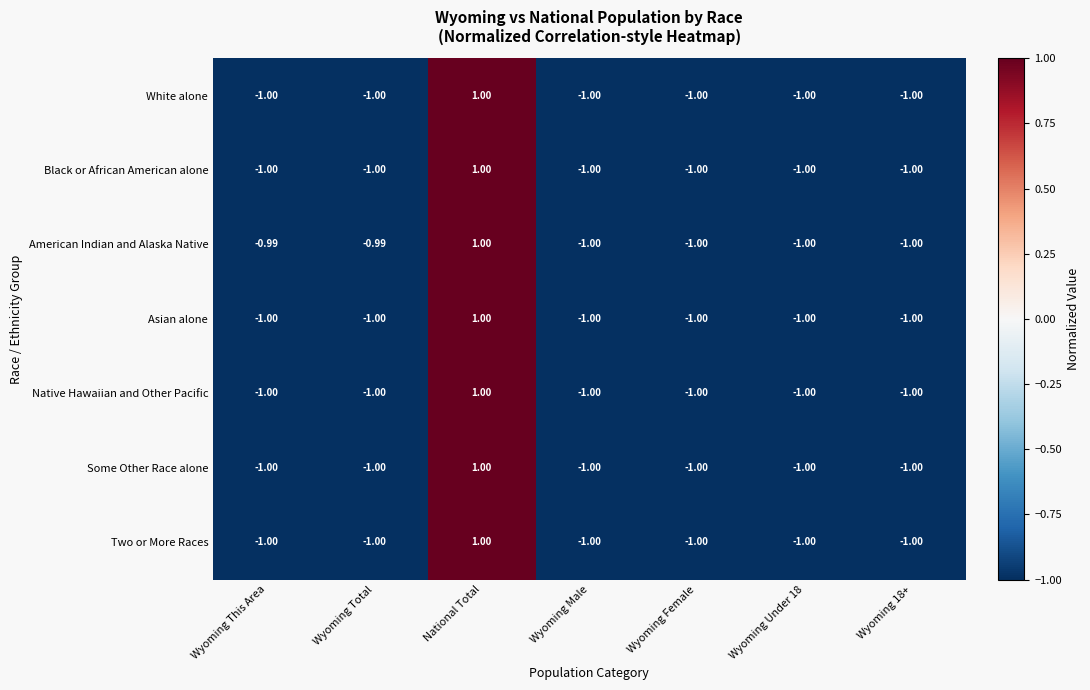

Which label corresponds to the largest value in the chart?

National Total